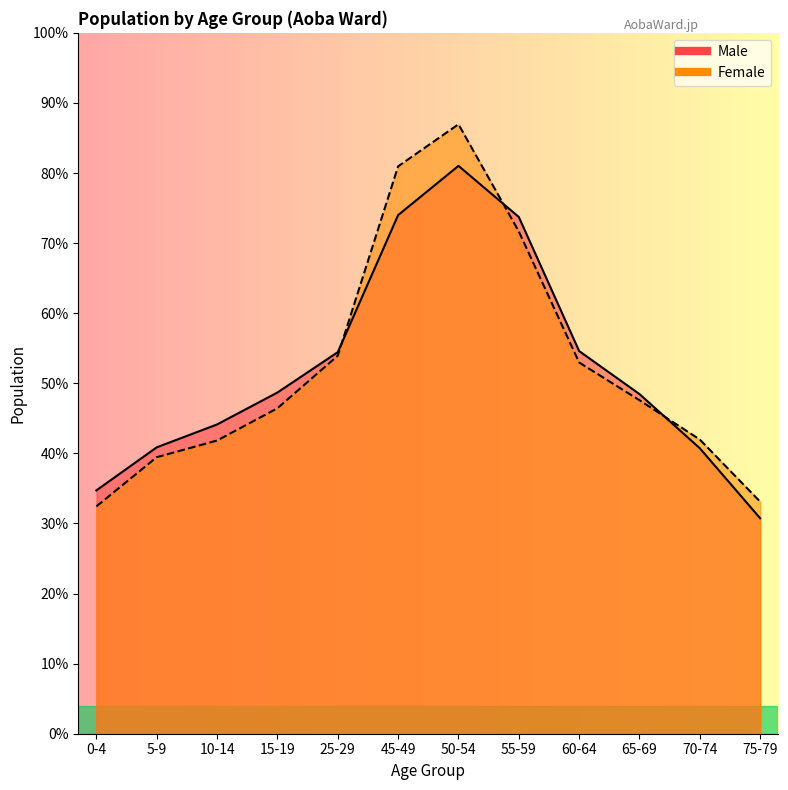

Which series ends up on top after the final intersection of Male and Female?

Female